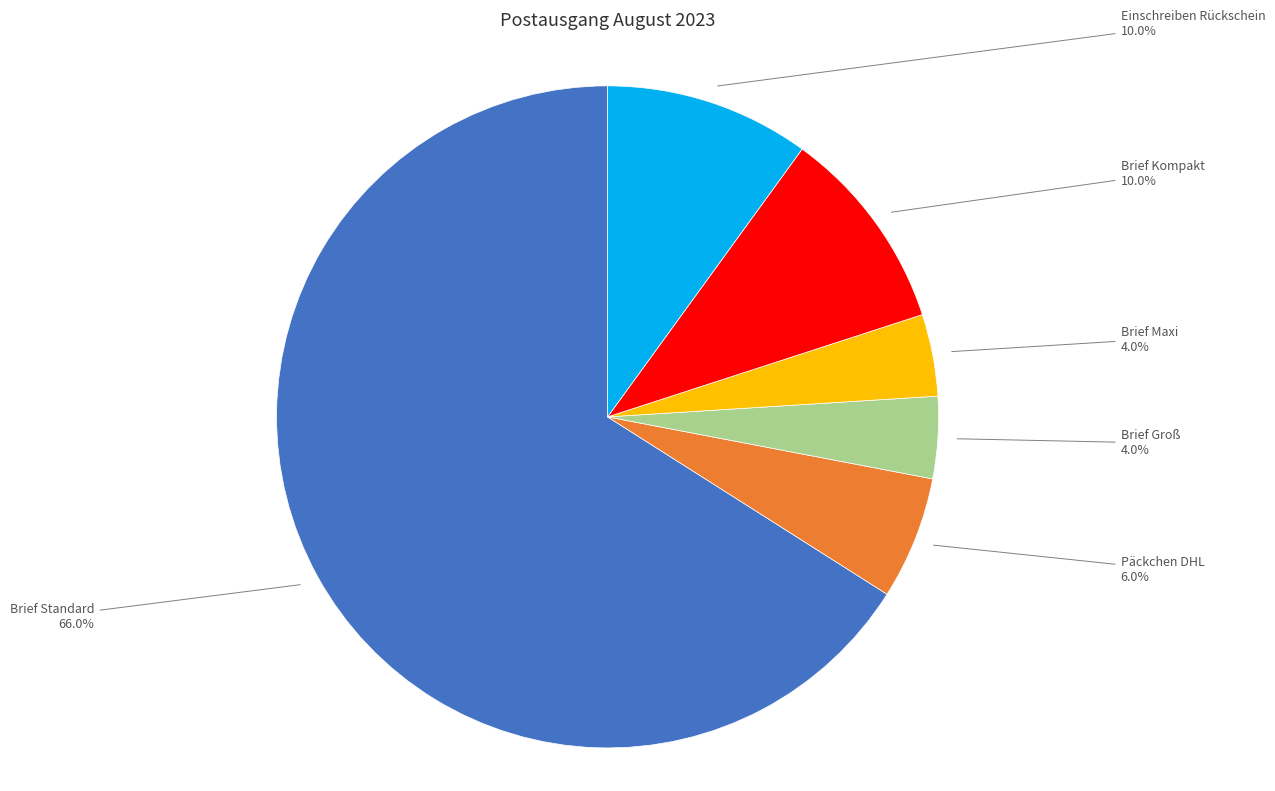

Is it true that Einschreiben Rückschein is 21% of the pie?

False